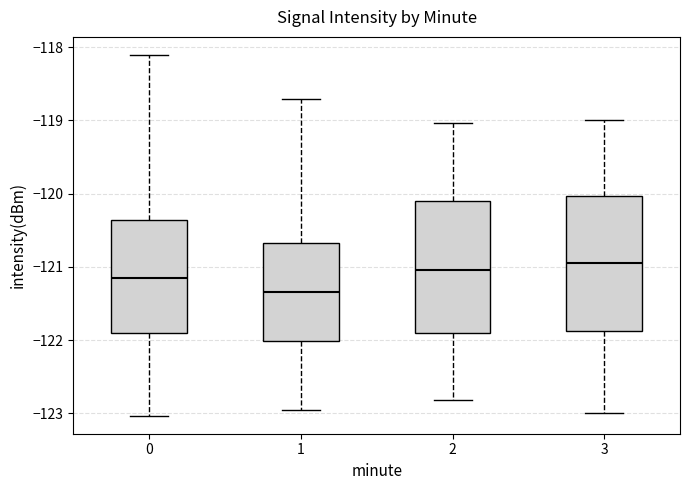

Reading left to right, read every box against the y-axis: the position of its median line, the range the box covers, and the ends of its whiskers. The values are not printed on the chart, so give them approximately, as read against the axis.

0: median -121.2, box -121.9 to -120.4, whiskers -123.0 to -118.1
1: median -121.3, box -122.0 to -120.7, whiskers -123.0 to -118.7
2: median -121.0, box -121.9 to -120.1, whiskers -122.8 to -119.0
3: median -120.9, box -121.9 to -120.0, whiskers -123.0 to -119.0